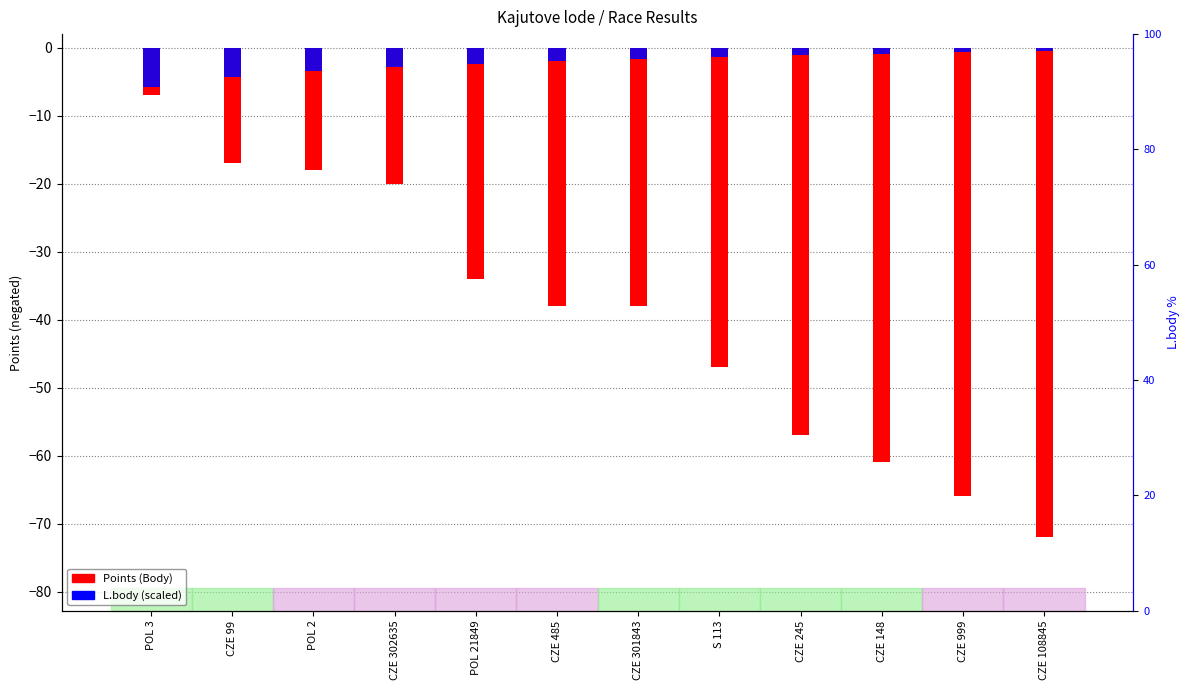

How many values in the Points (Body) series are below -38?

5